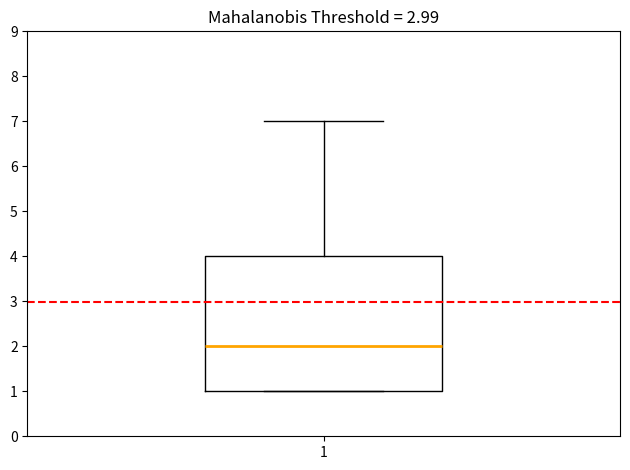

Transcribe this box plot: give where the median line is, the range the box spans, and where the two whiskers end, as read against the y-axis. The values are not printed on the chart, so give them approximately, as read against the axis.

median 2, box 1 to 4, whiskers 1 to 7